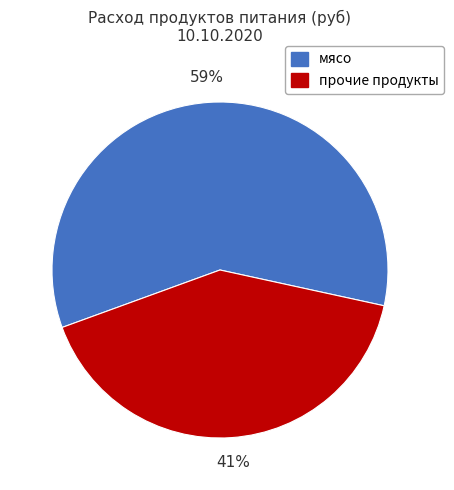

To the nearest percent, what is the difference between the largest and smallest slice percentages?

18%